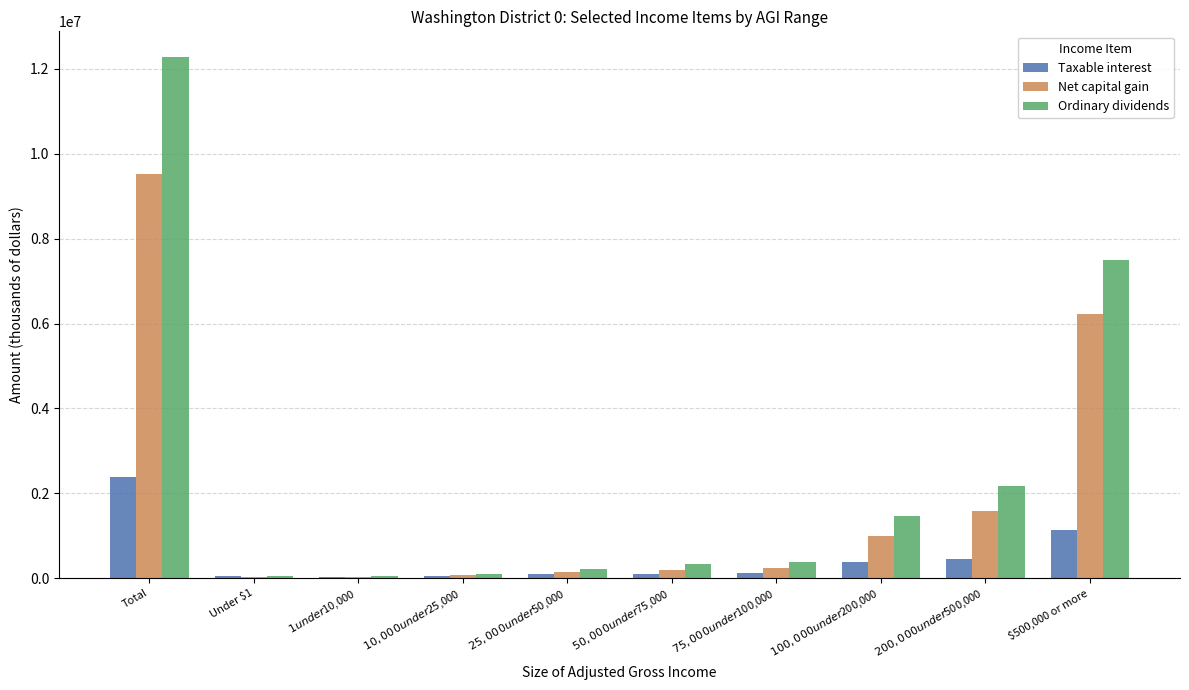

What is the sum of the Ordinary dividends values at $10,000 under $25,000 and Total?

12381177